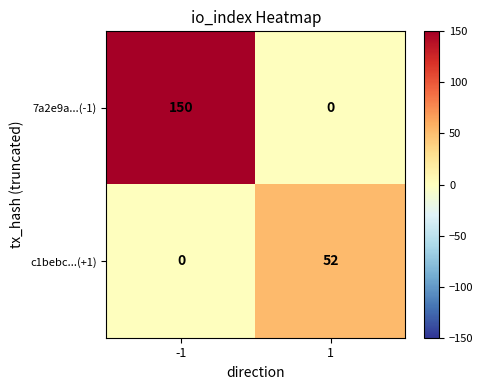

The value of 7a2e9a...(-1) at -1 is 150. True or false?

True